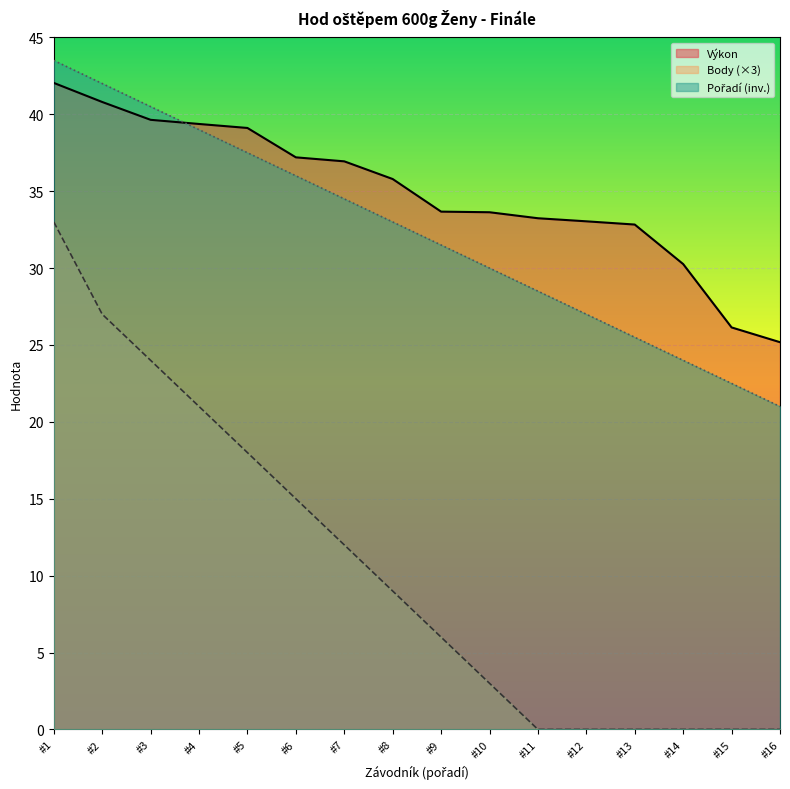

Which series changed the most between #8 and #11?

Body (×3)